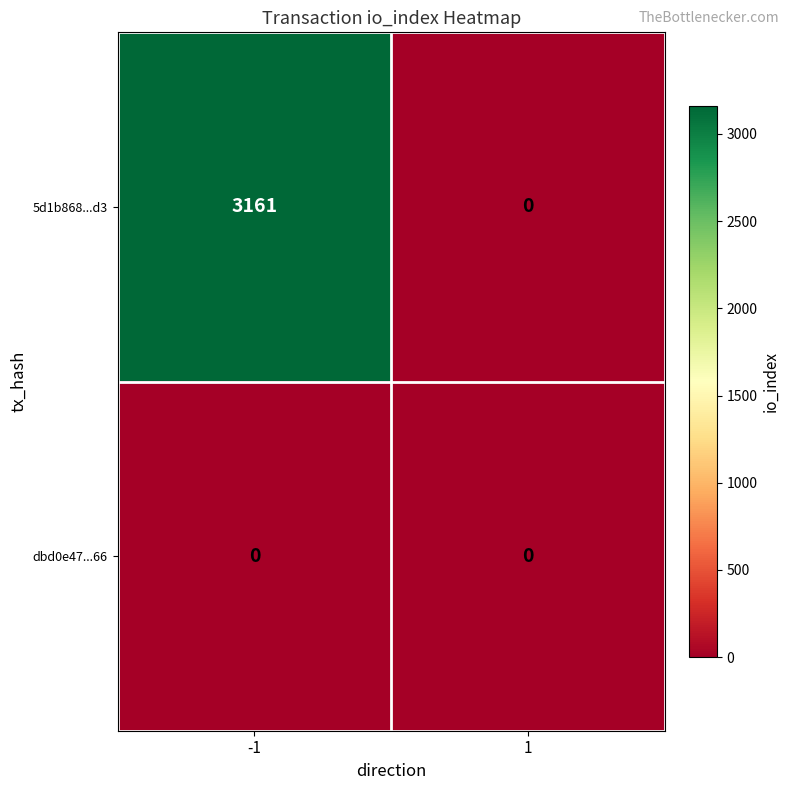

Which label corresponds to the largest value in the chart?

-1